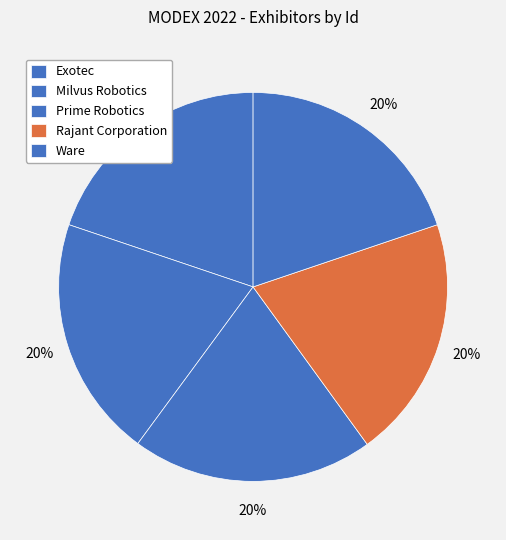

Does Ware represent more than half of the total?

No